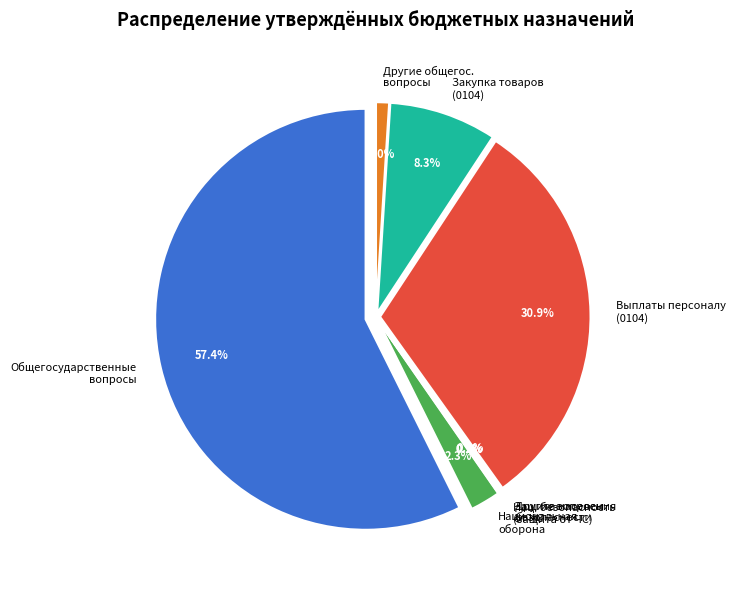

How many segments does this pie chart have?

4